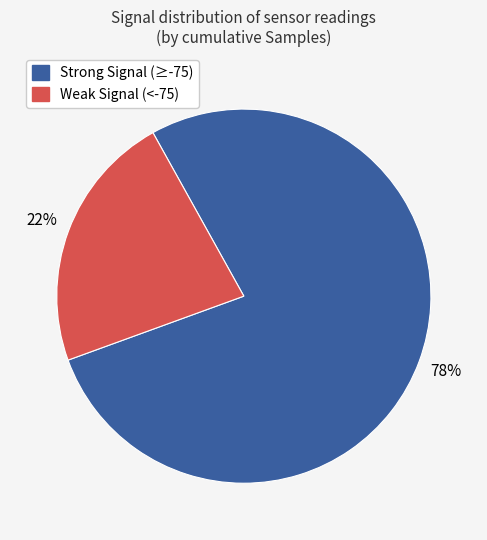

Does any single category account for the majority?

Yes